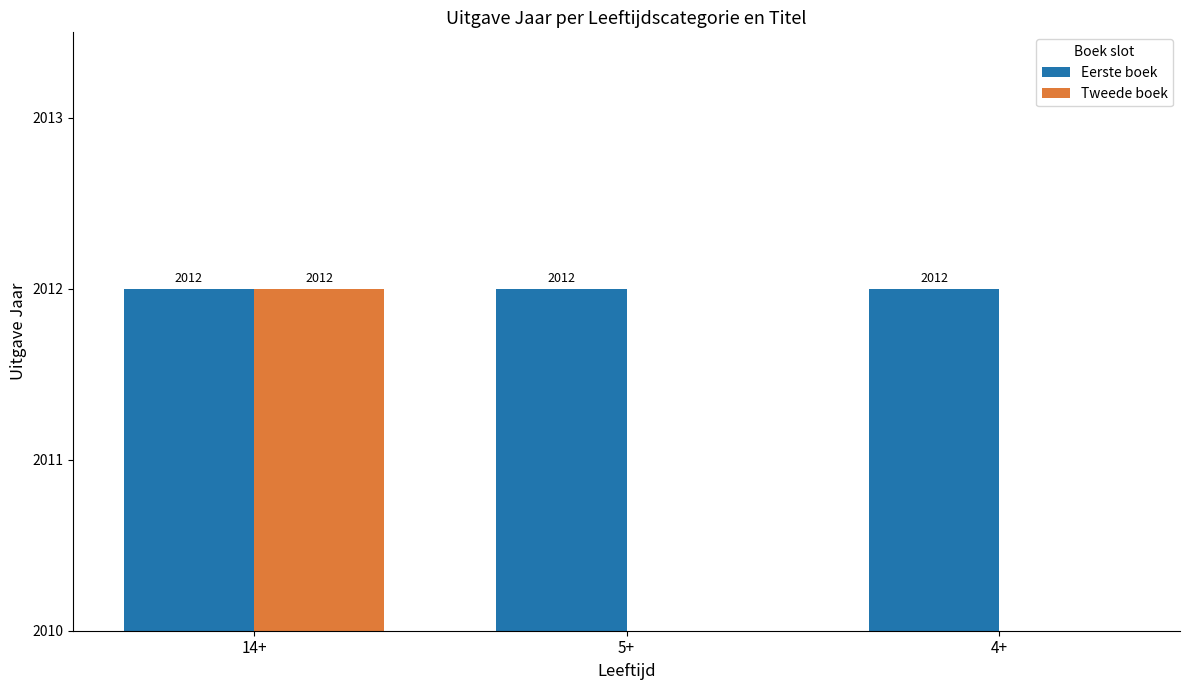

Count the number of data series in this chart.

2